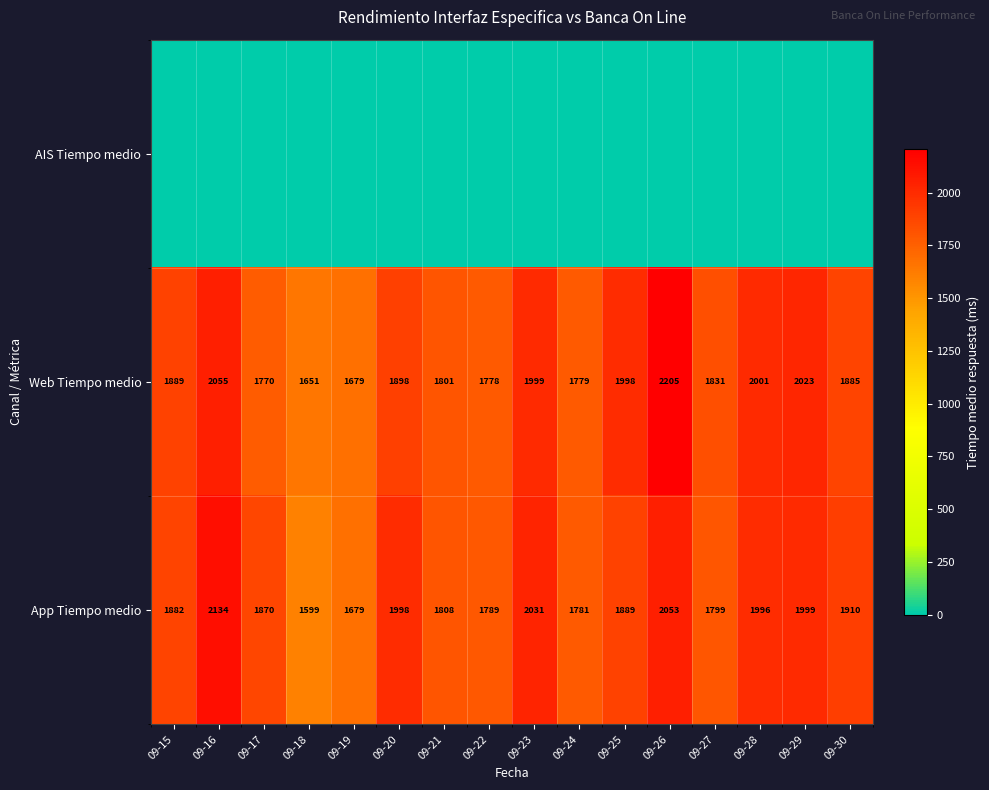

What is the difference between the App Tiempo medio values at 09-23 and 09-25?

142